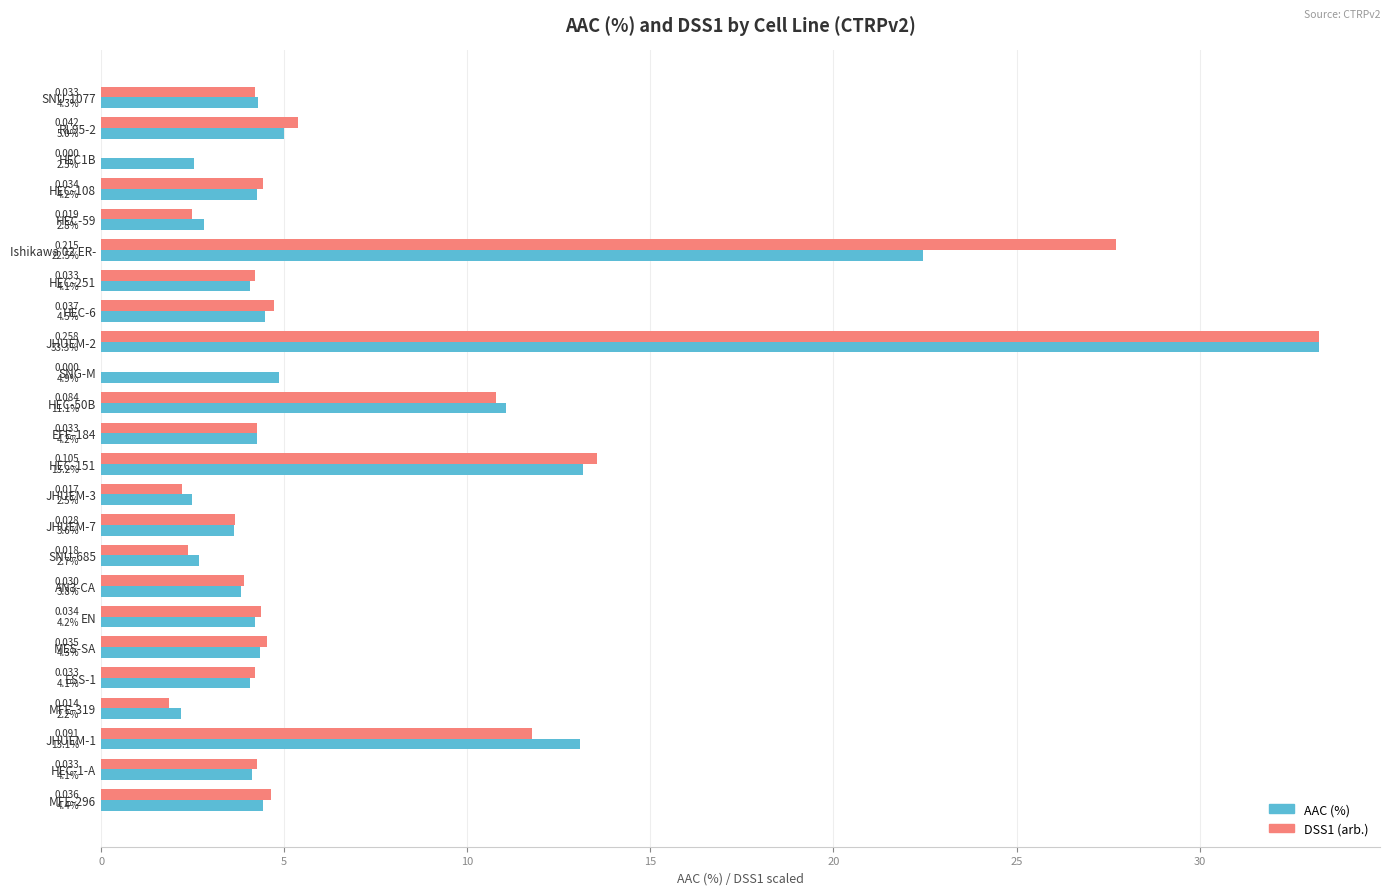

Which series has the largest total across all categories?

AAC (%)